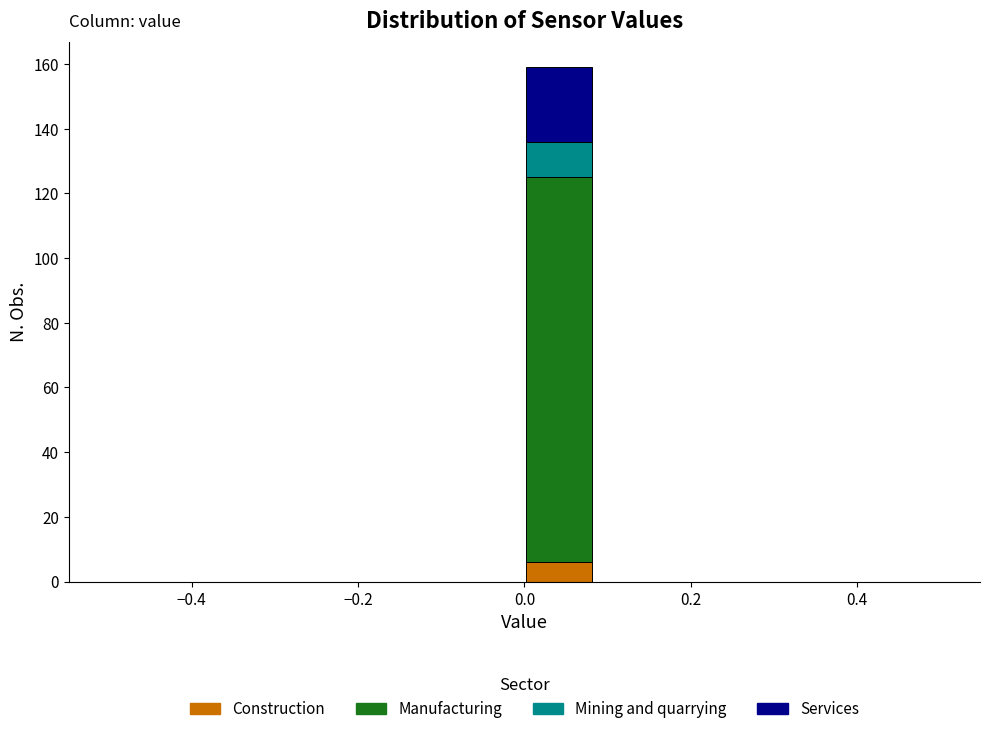

What is the total height of the stacked bar covering 0.00 to 0.08 on the x-axis? Neither the bar edges nor the heights are printed on the chart, so give them approximately, as read against the axes.

160